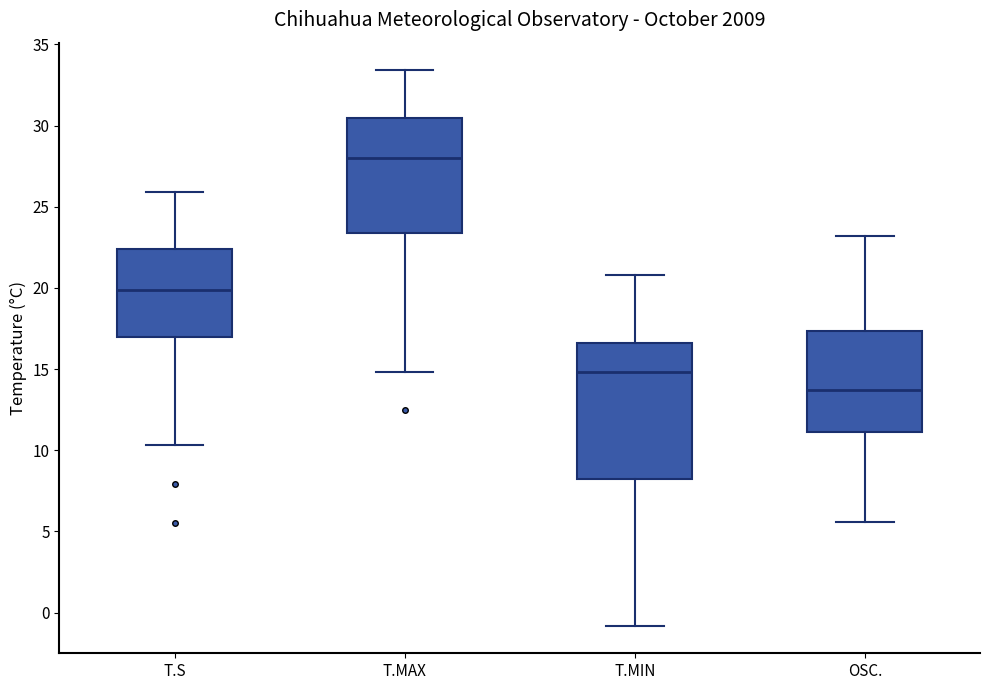

Comparing the boxes themselves (not the whiskers), which one is the tallest?

T.MIN